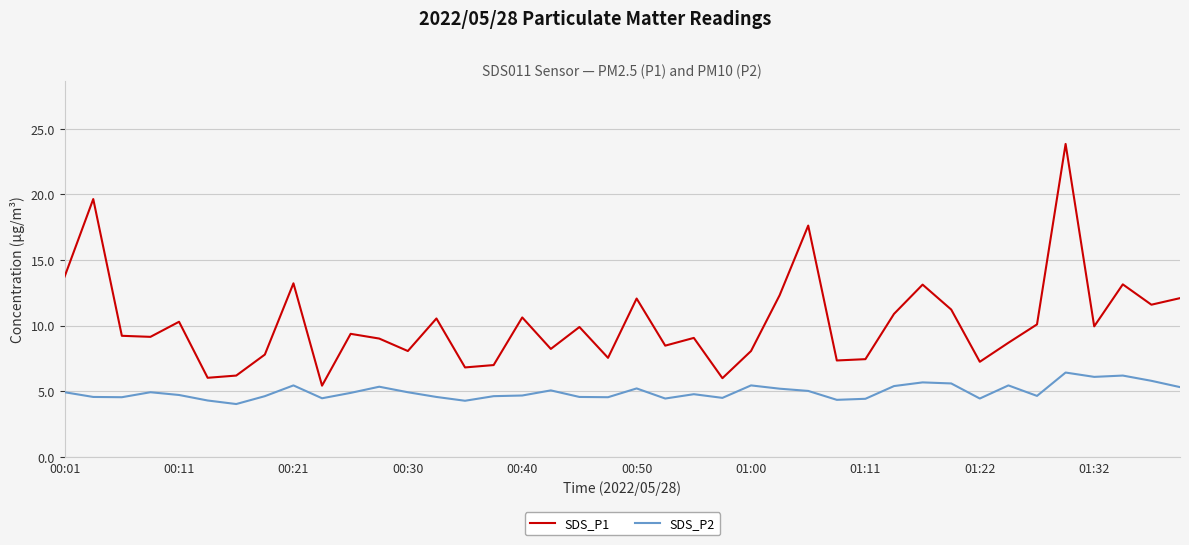

True or false: SDS_P2 and SDS_P1 intersect in this chart.

False